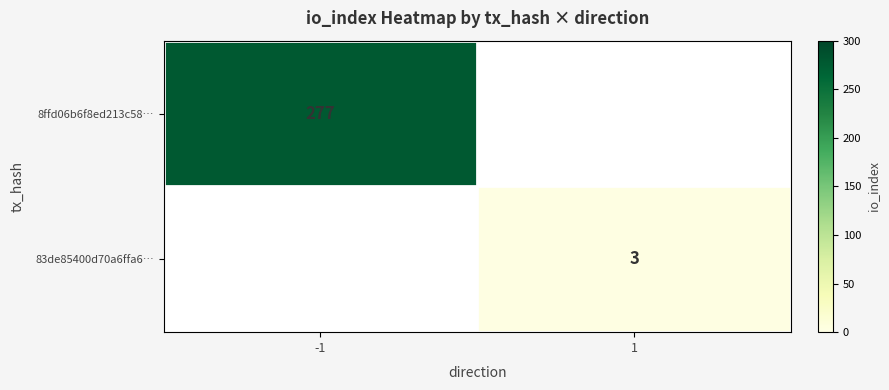

Is the value of 8ffd06b6f8ed213c58… at -1 greater than the value of 83de85400d70a6ffa6… at 1?

Yes